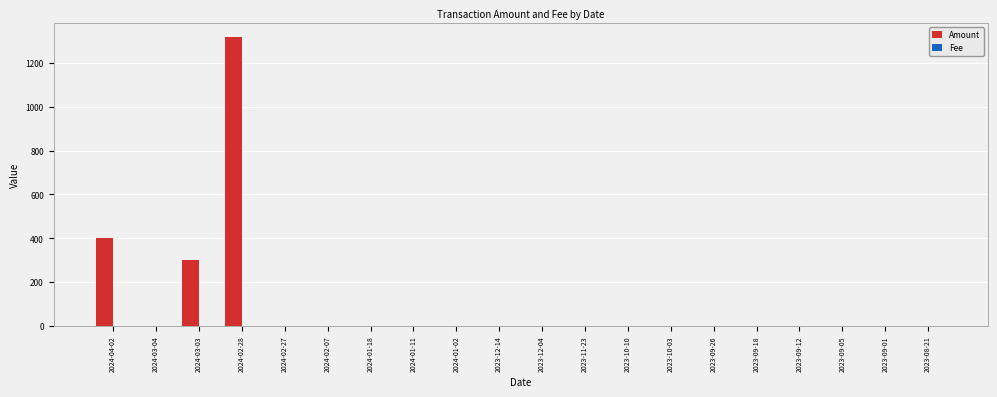

Which label corresponds to the largest value in the chart?

2024-02-28